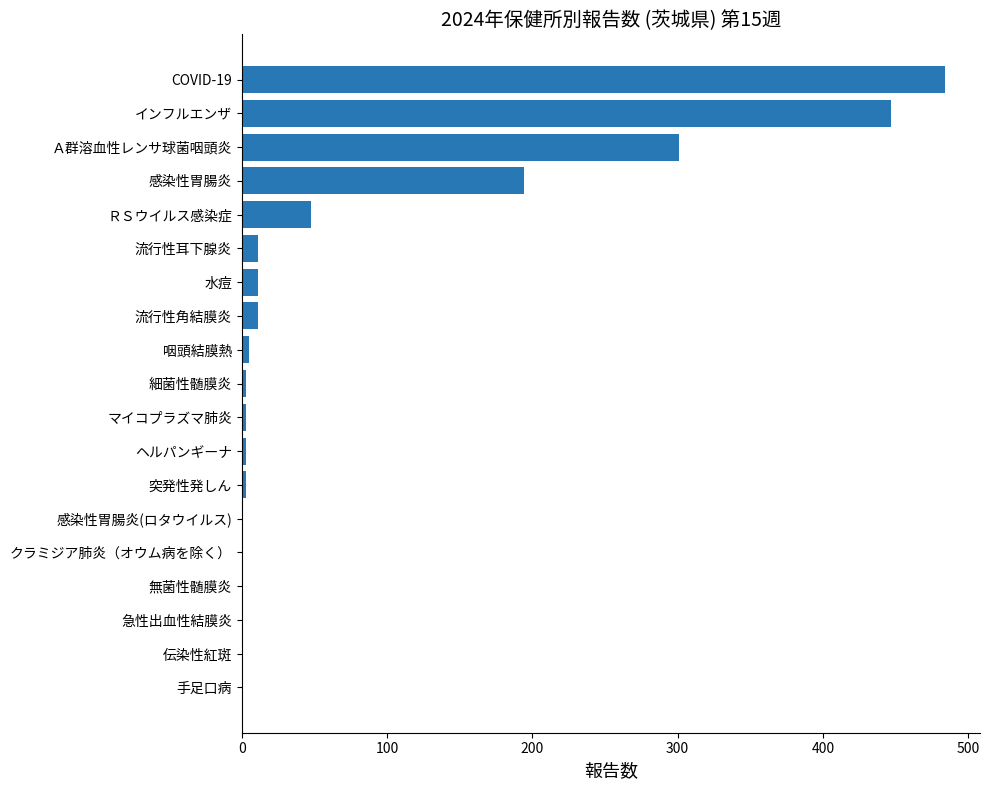

Which has a higher value, 流行性耳下腺炎 or COVID-19?

COVID-19